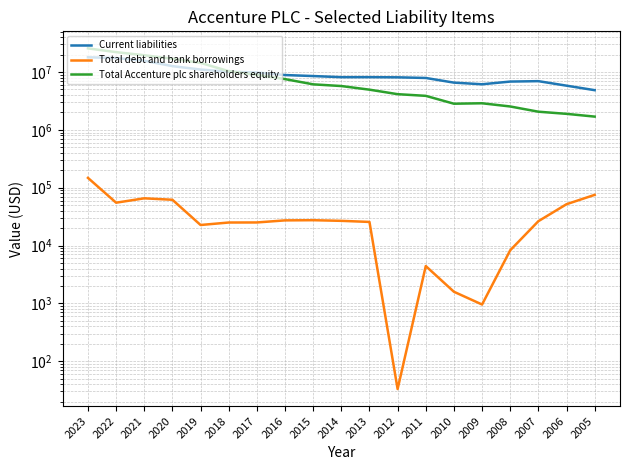

At which label is Total debt and bank borrowings closest to 73968?

2005